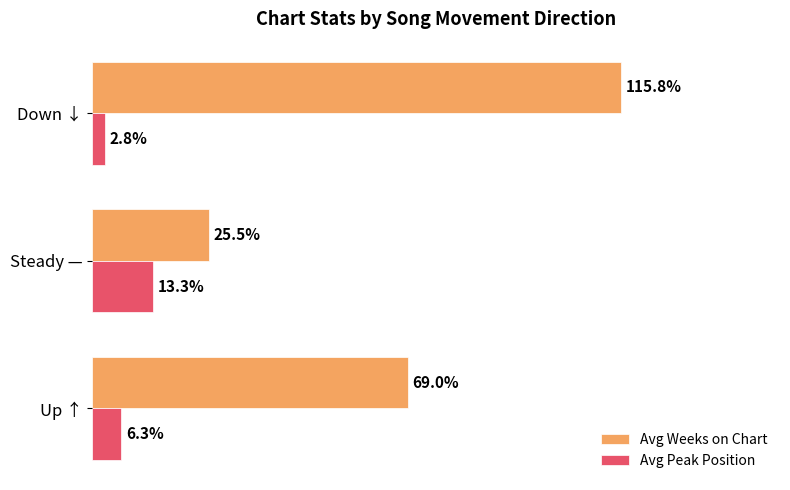

List the labels in order of Avg Peak Position value, largest first.

Steady —, Up ↑, Down ↓